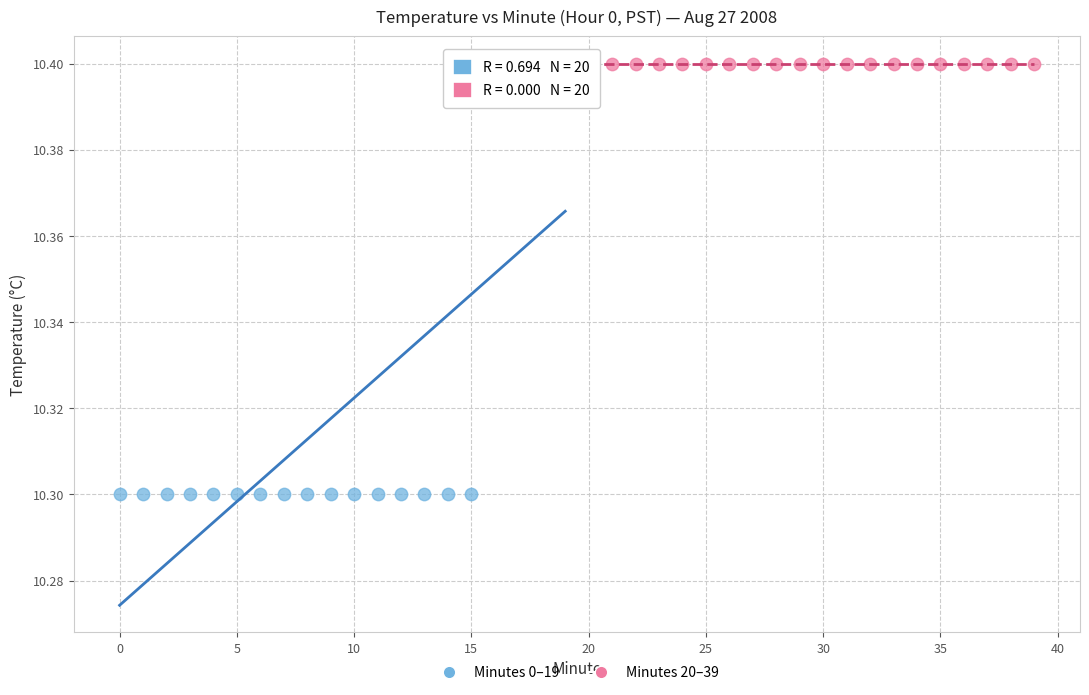

Which series contains the lowest Y value?

Minutes 0–19